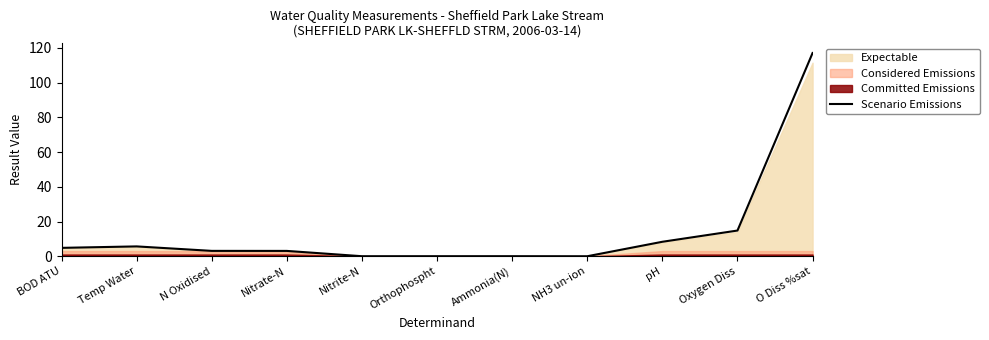

How many data points are less than 3?

4